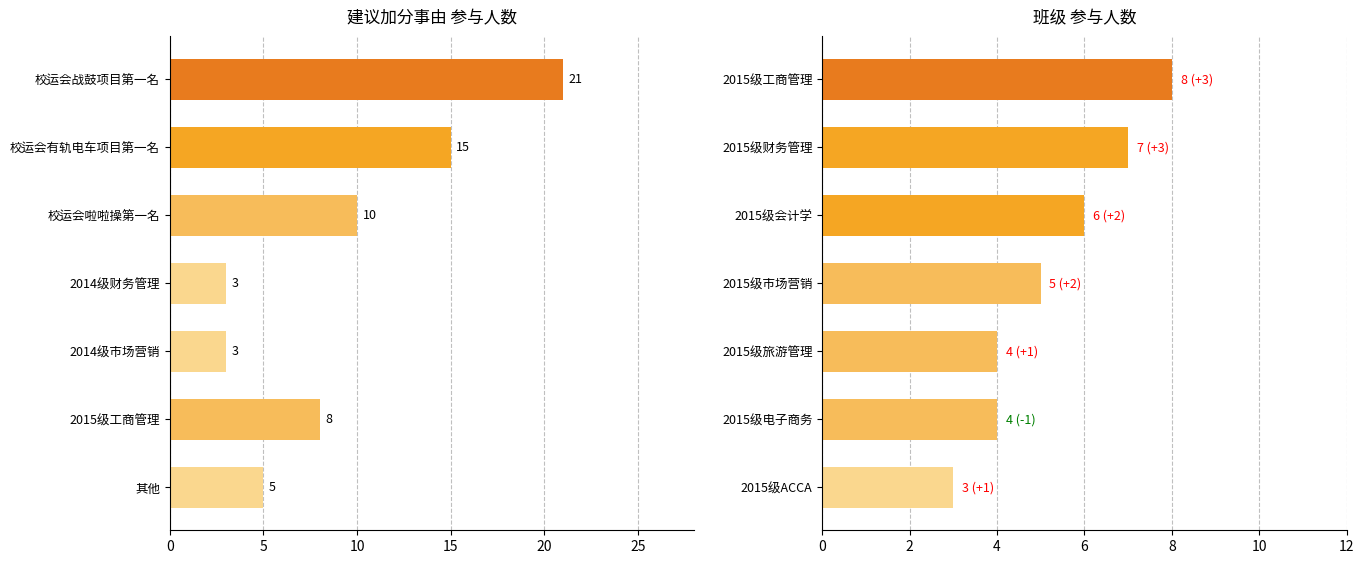

At how many categories does at least one series exceed 4?

6